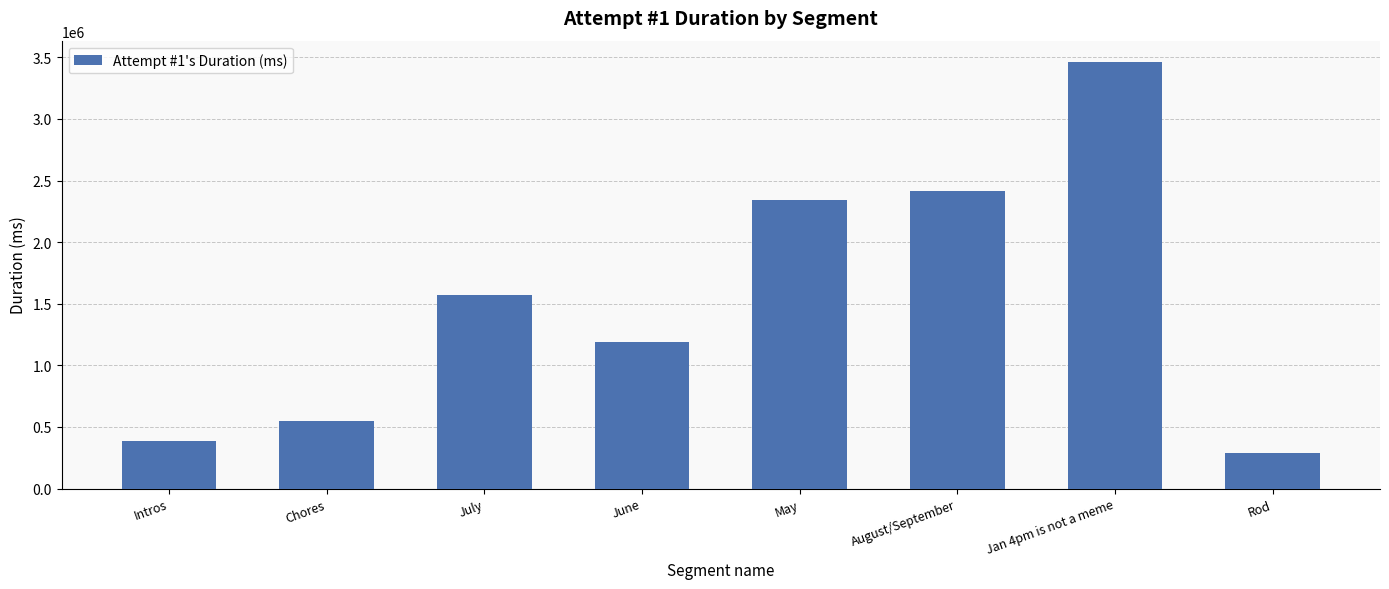

List the labels in order of value, smallest first.

Rod, Intros, Chores, June, July, May, August/September, Jan 4pm is not a meme